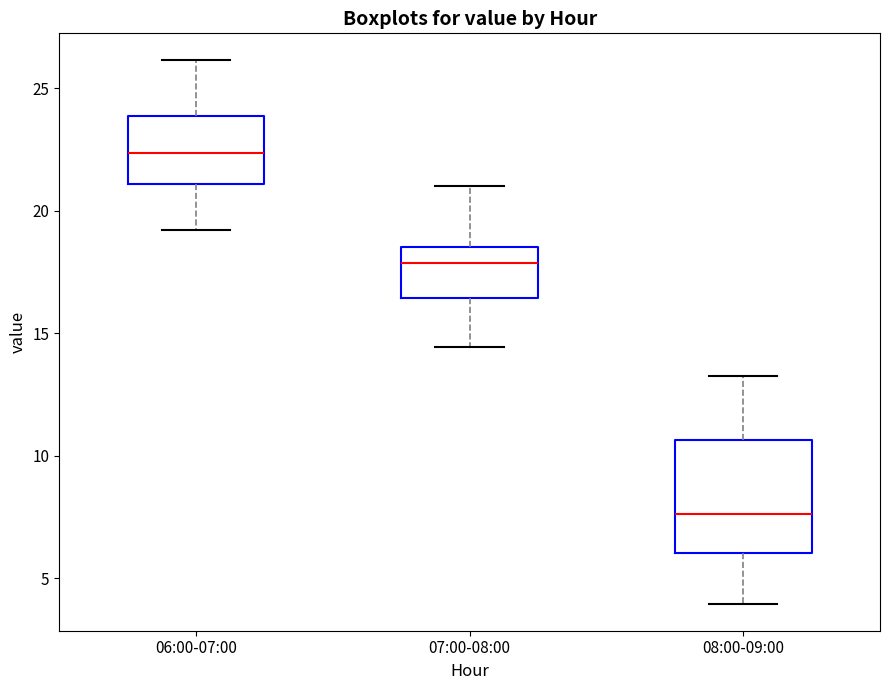

Which box's median line is the lowest?

08:00-09:00